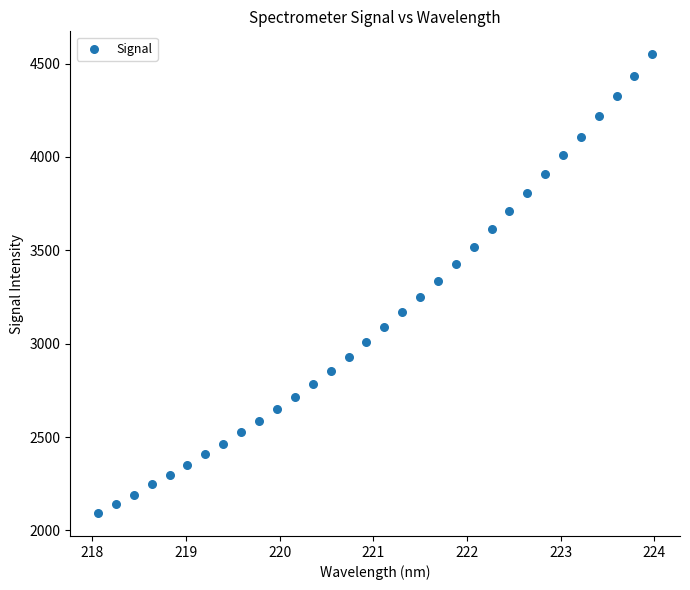

What is the range of Y values (max minus min)?

2456.4